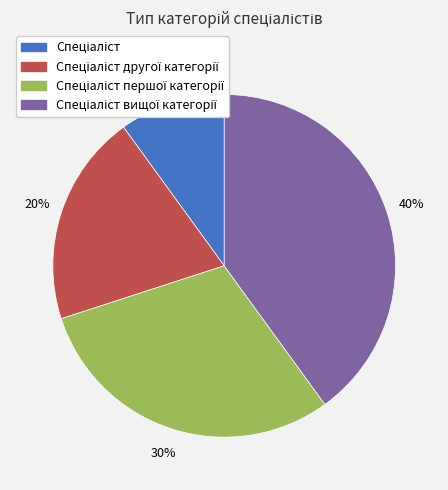

Does any single category account for the majority?

No